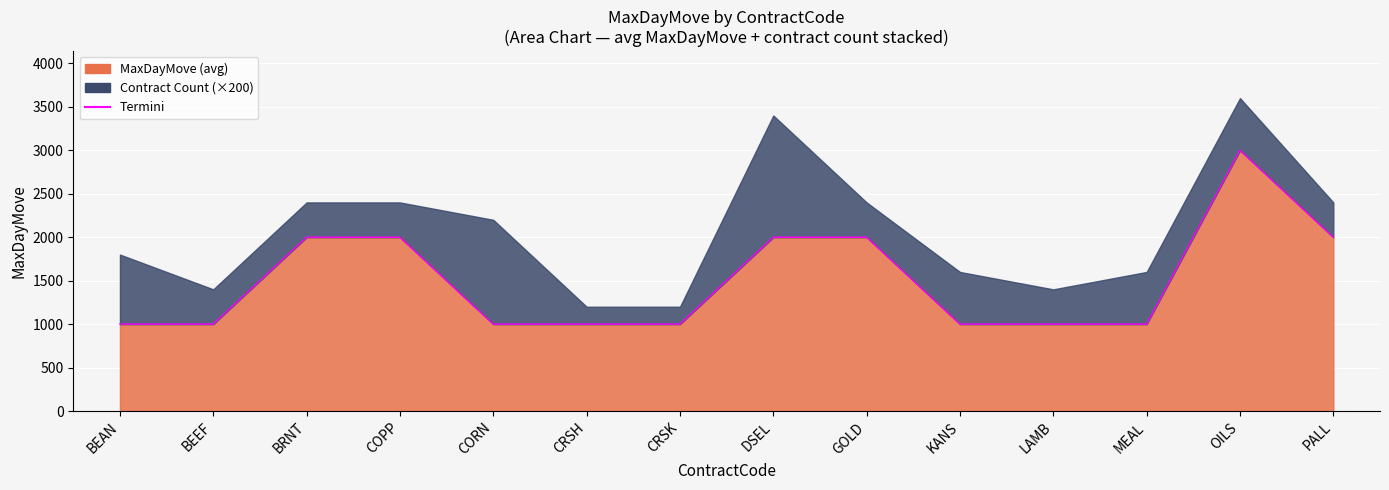

Rank the categories by value from lowest to highest.

BEAN, BEEF, CORN, CRSH, CRSK, KANS, LAMB, MEAL, BRNT, COPP, DSEL, GOLD, PALL, OILS